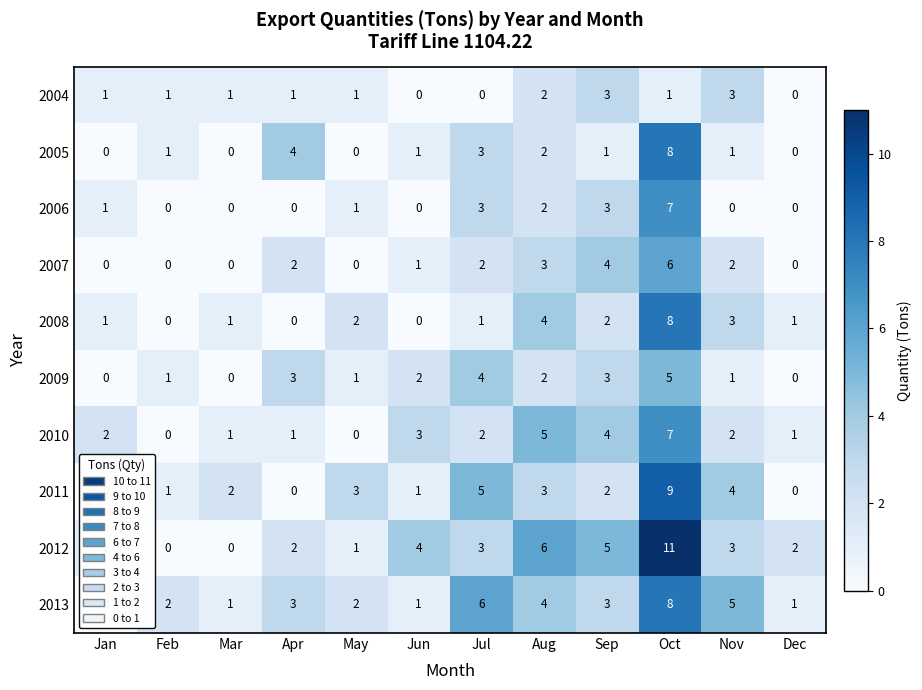

Where is 2010 nearest to the value 3?

Jun